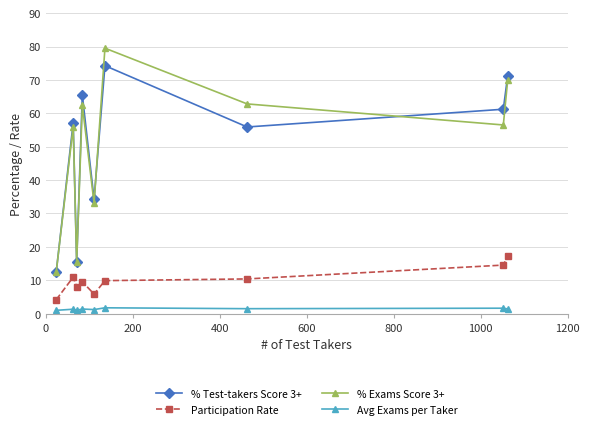

Rank the series by their maximum value, from lowest to highest.

Avg Exams per Taker, Participation Rate, % Test-takers Score 3+, % Exams Score 3+